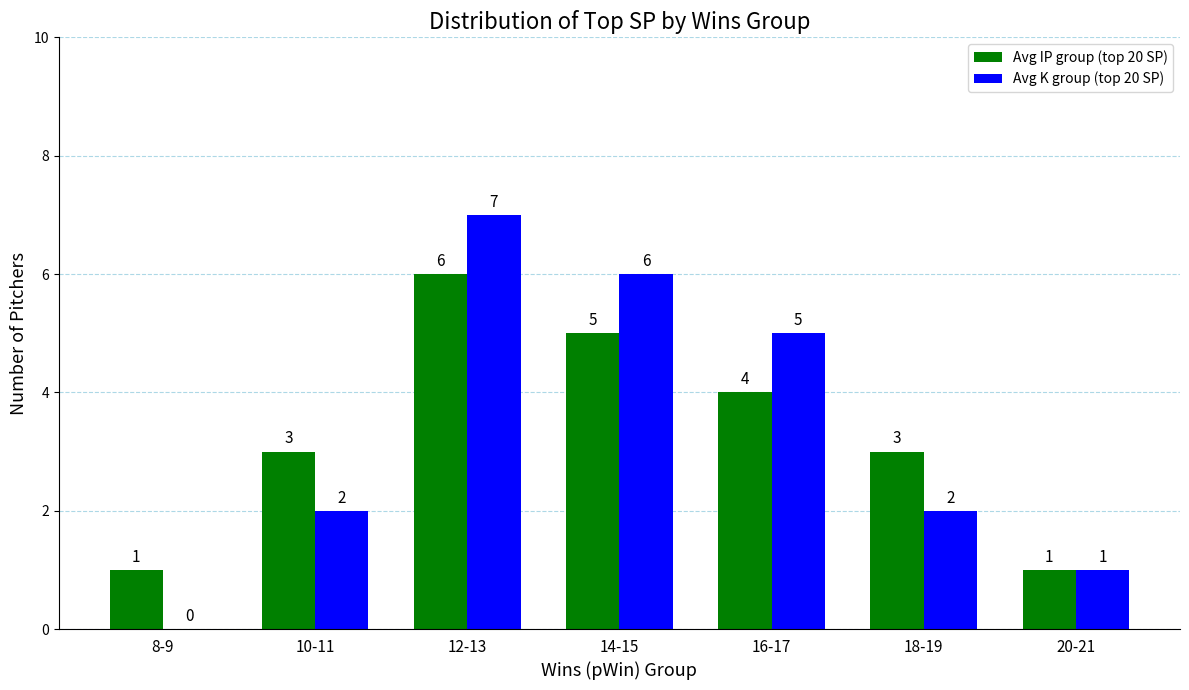

True or false: Avg K group (top 20 SP) has a value of 1 at 20-21.

True